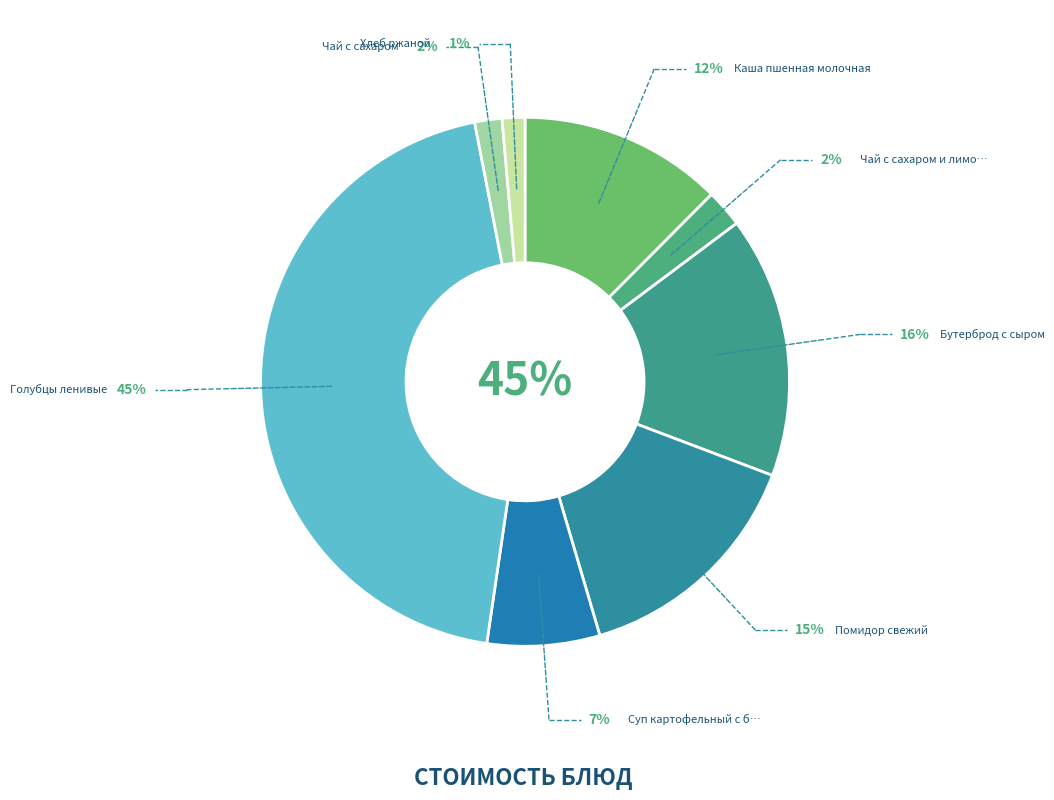

How many slices are in this pie chart?

8